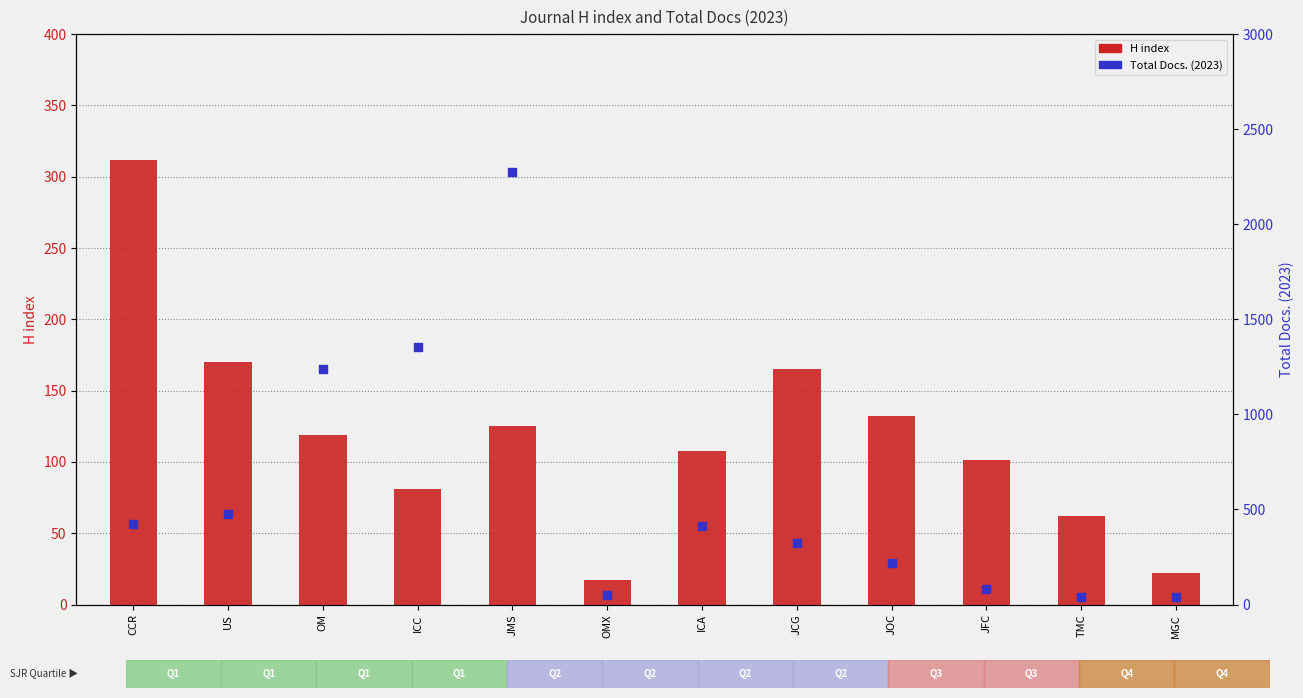

Which series has the largest total across all categories?

Total Docs. (2023)